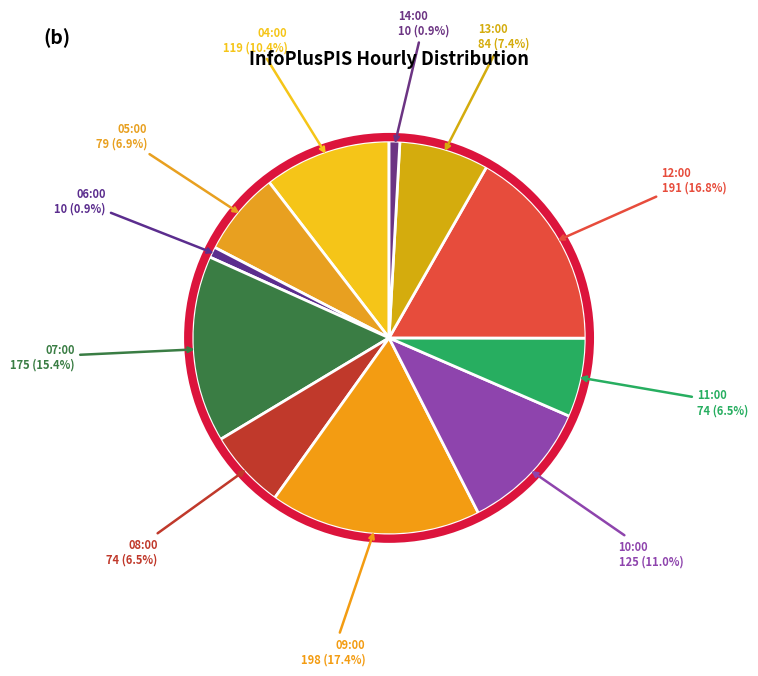

Which slice is the largest?

09:00